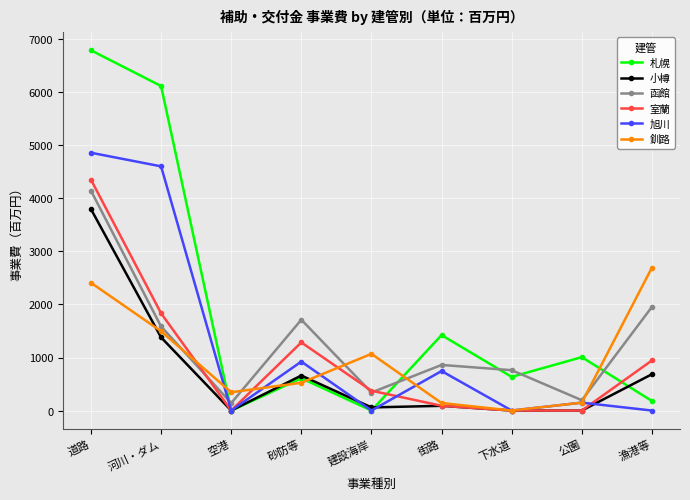

At which category is the sum across all series the highest?

道路